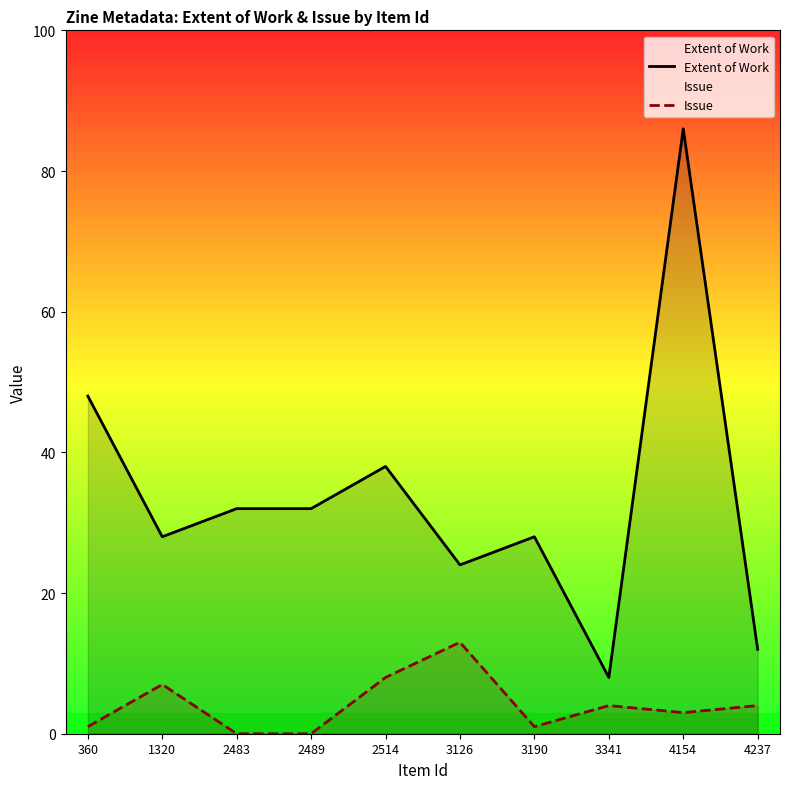

What is the sum of the Extent of Work values at 4154 and 2514?

124